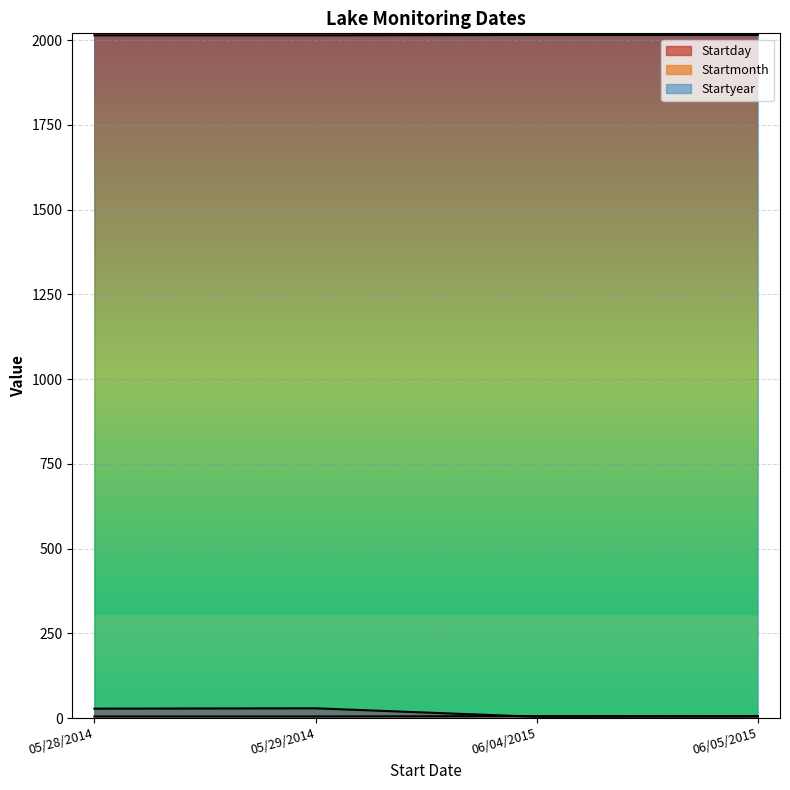

At which label is Startday closest to 16?

06/05/2015